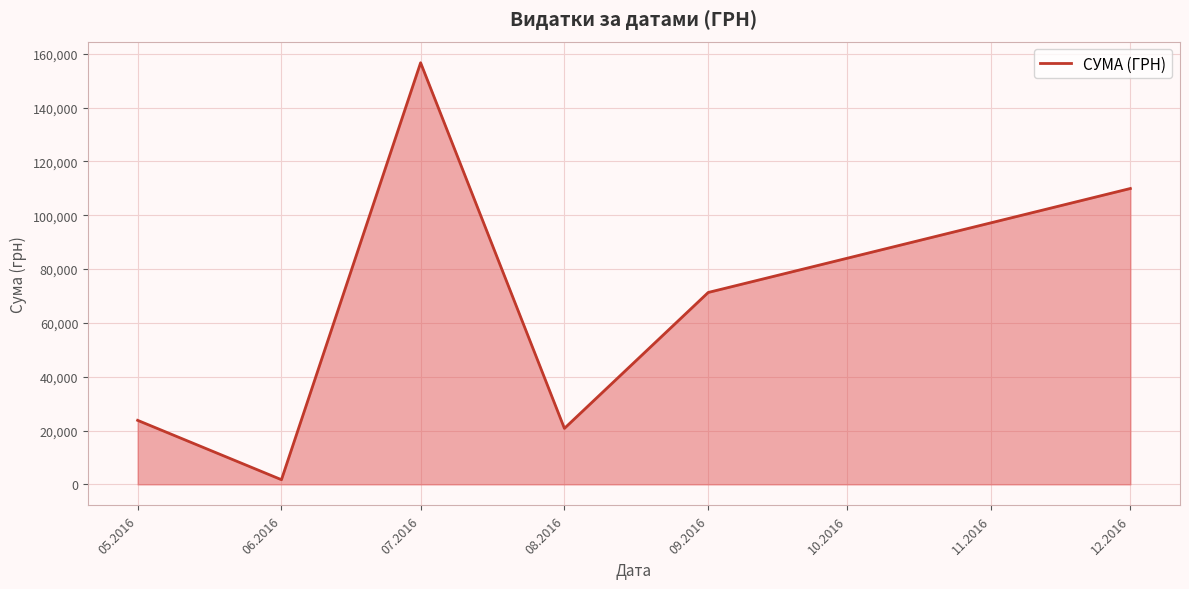

List the labels in order of value, smallest first.

06.2016, 08.2016, 05.2016, 09.2016, 12.2016, 07.2016